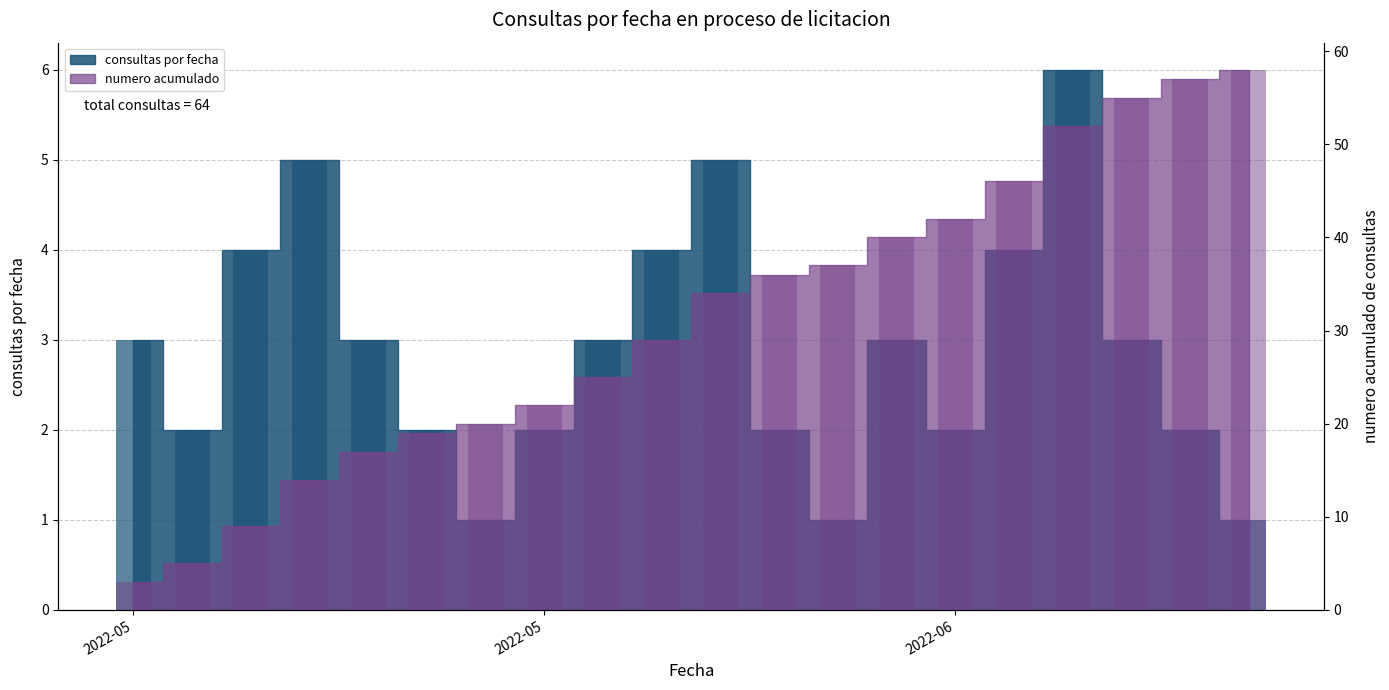

Is the value of numero_acumulado at 8 greater than the value of consultas_por_dia at 15?

Yes